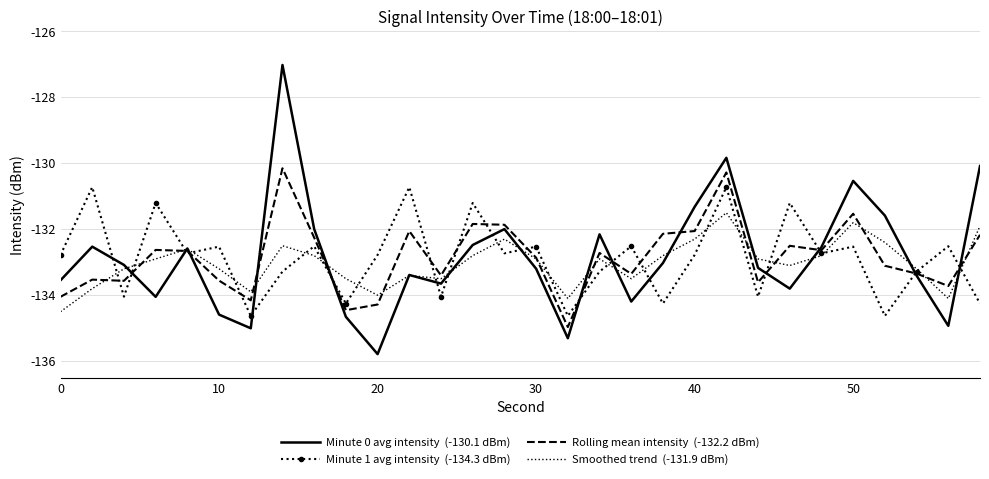

What is the smallest value displayed?

-135.8